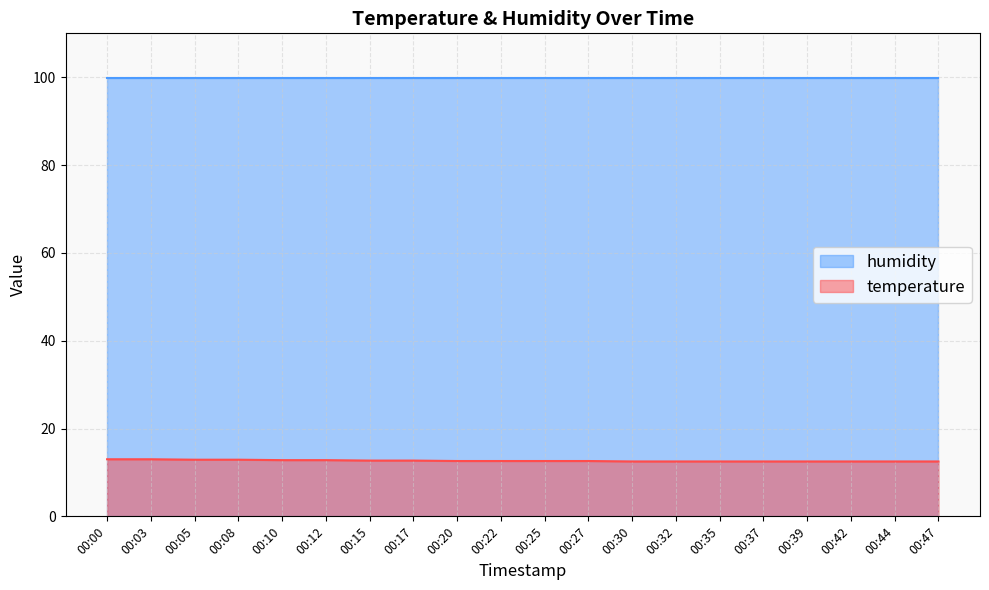

The chart shows a value of 12.5 at 00:39. True or false?

True